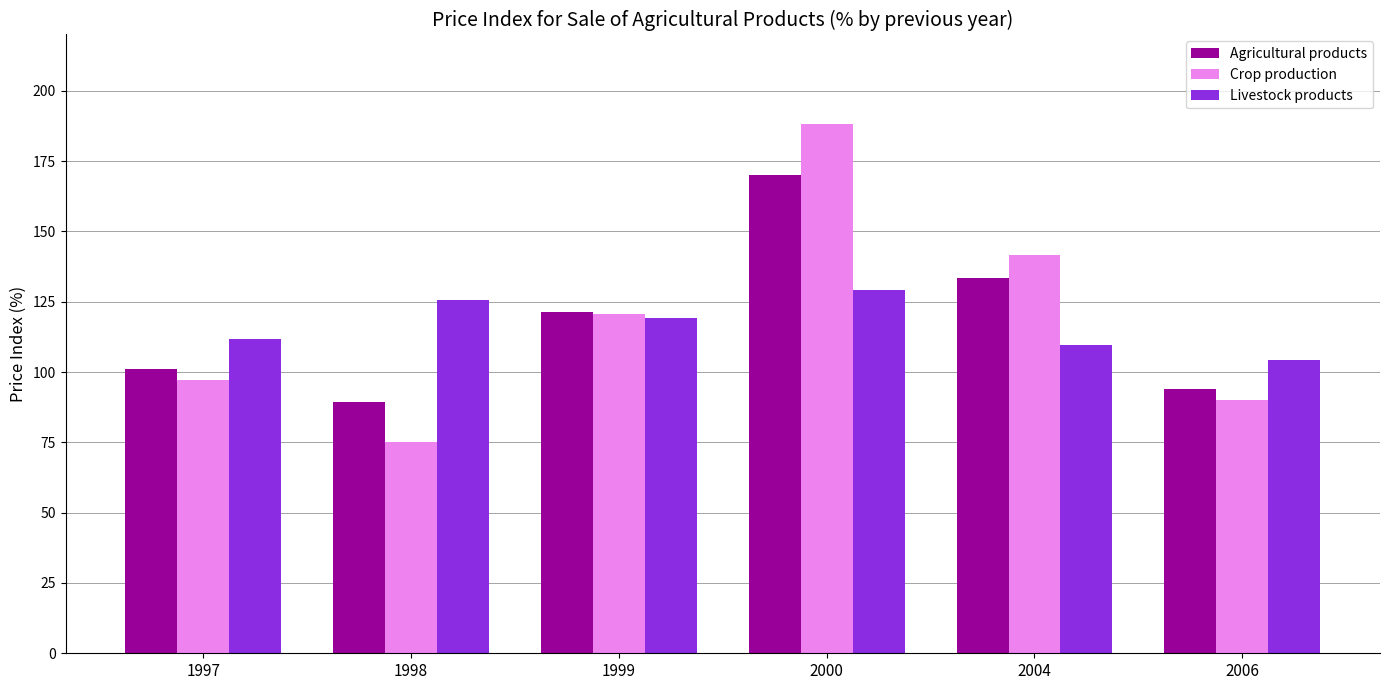

What value does the Crop production series have at 1997?

97.0